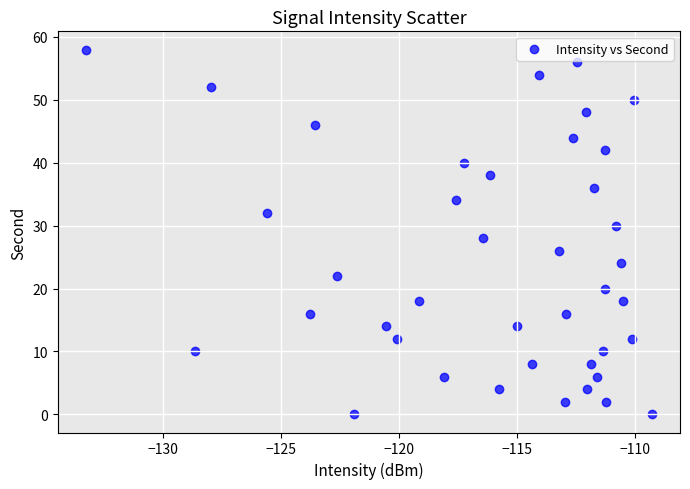

What is the range of Y values (max minus min)?

58